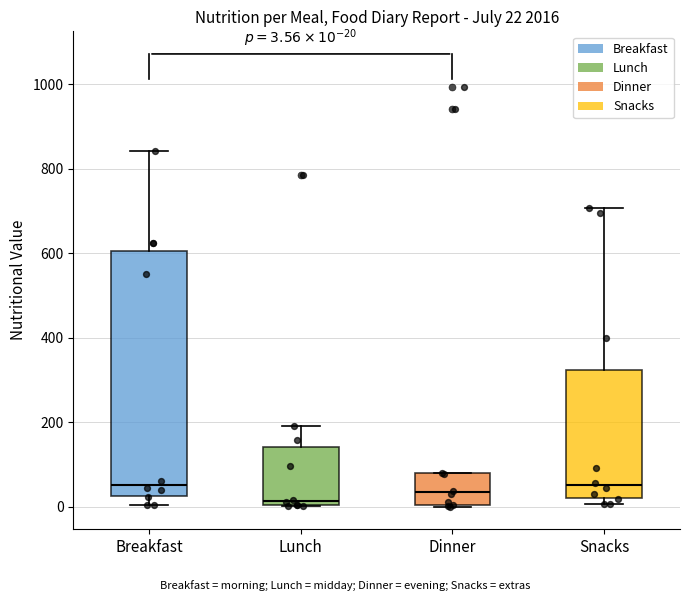

Comparing the boxes themselves (not the whiskers), which one is the tallest?

Breakfast